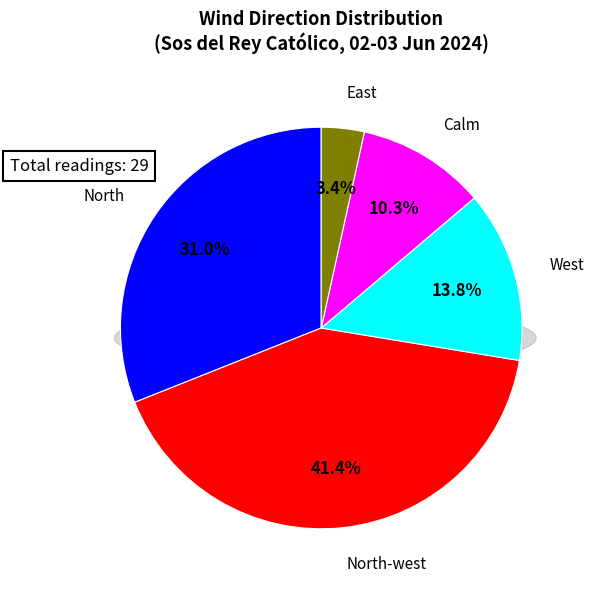

The North-west slice represents 41% of the pie. True or false?

True